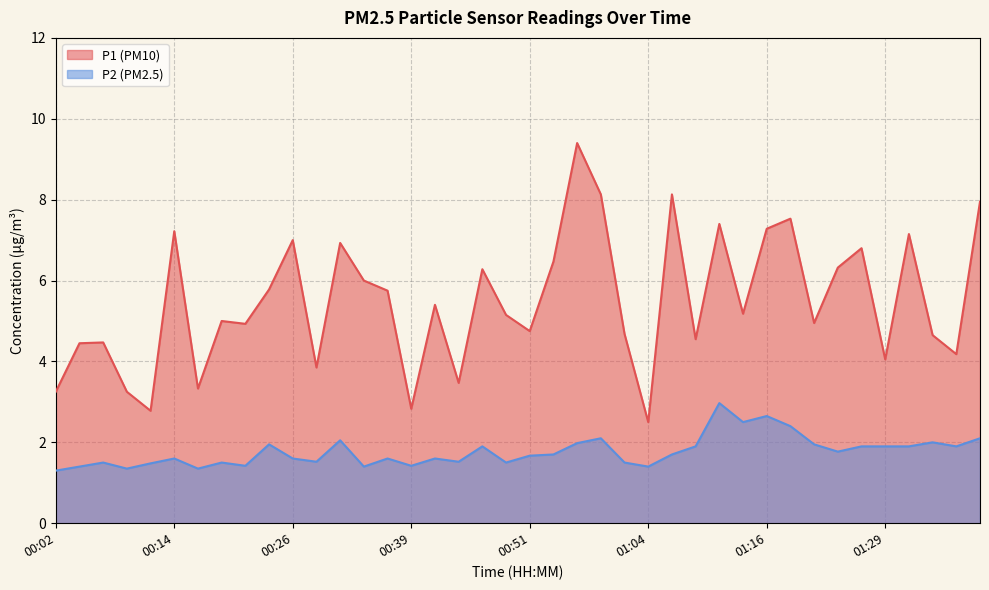

List the series in order of their peak value, lowest first.

P2 (PM2.5), P1 (PM10)